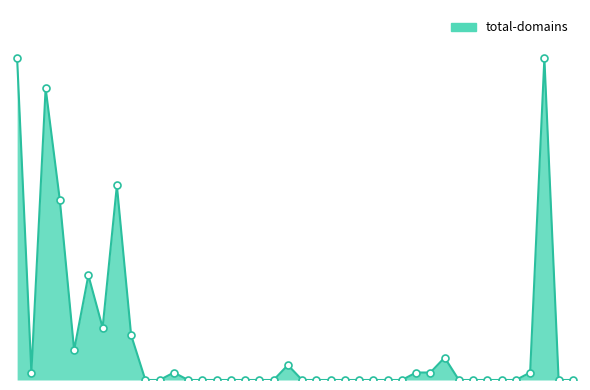

Does the chart have visible grid lines?

No